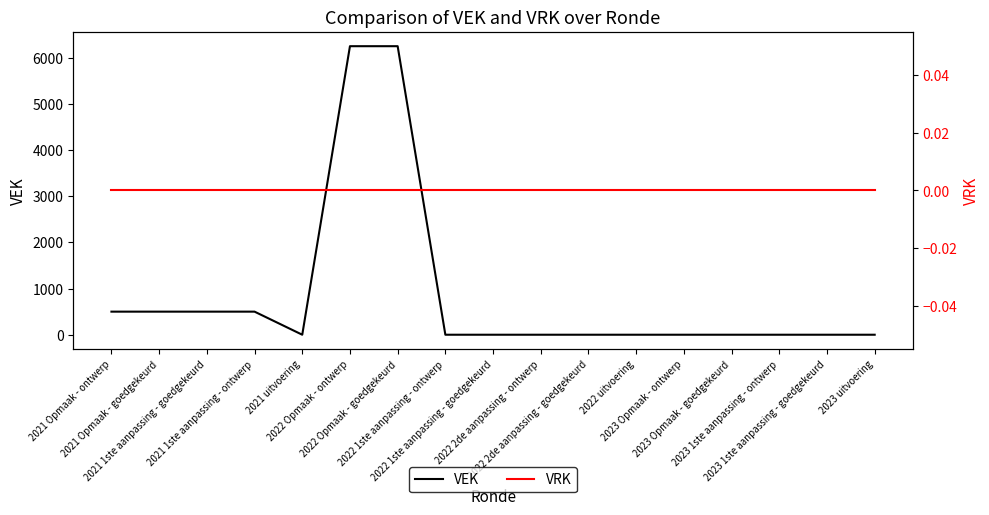

True or false: VRK and VEK cross at least once.

False